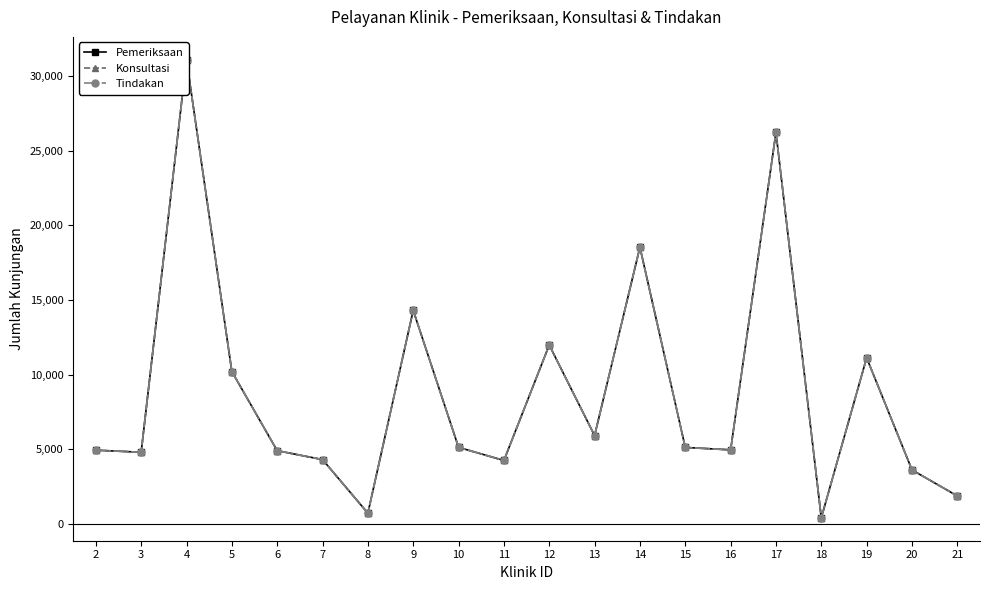

What is the total value across all series at 16?

14853